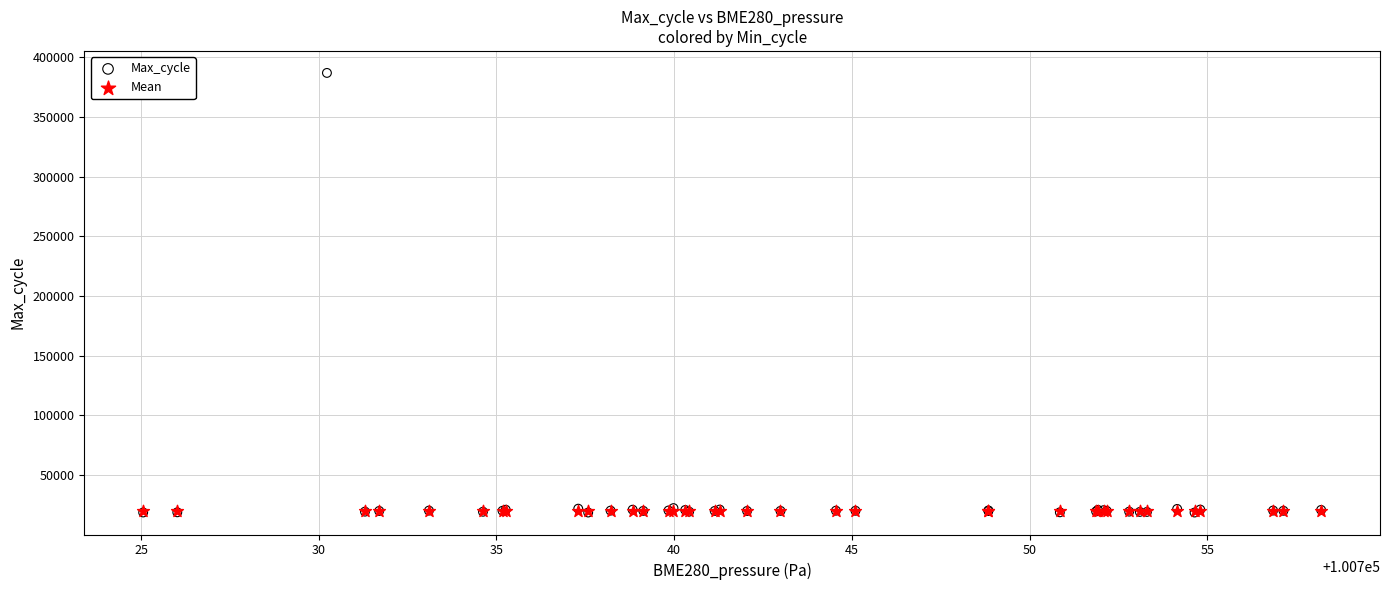

Which series reaches the maximum Y coordinate?

Max_cycle